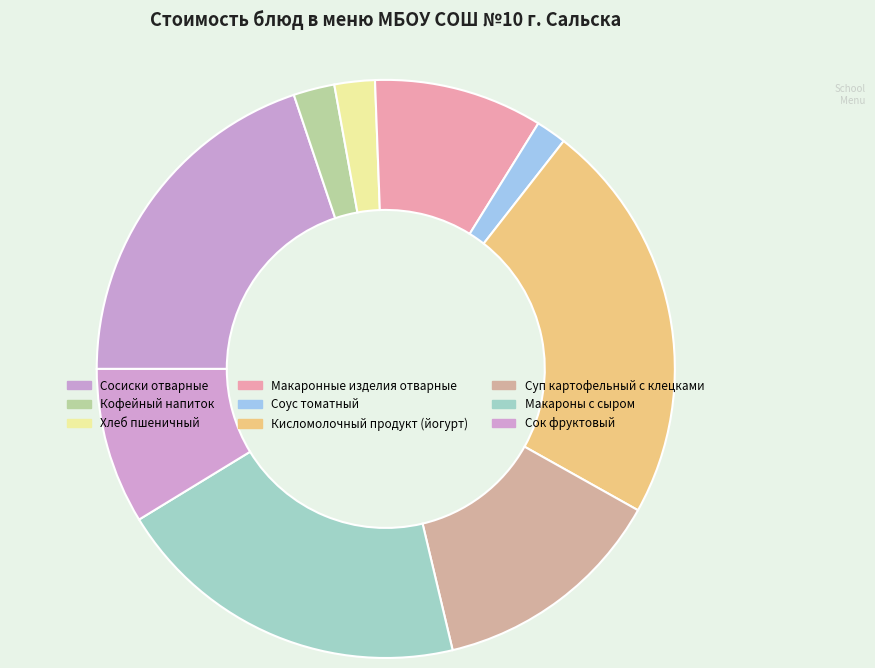

Does Сок фруктовый represent more than half of the total?

No